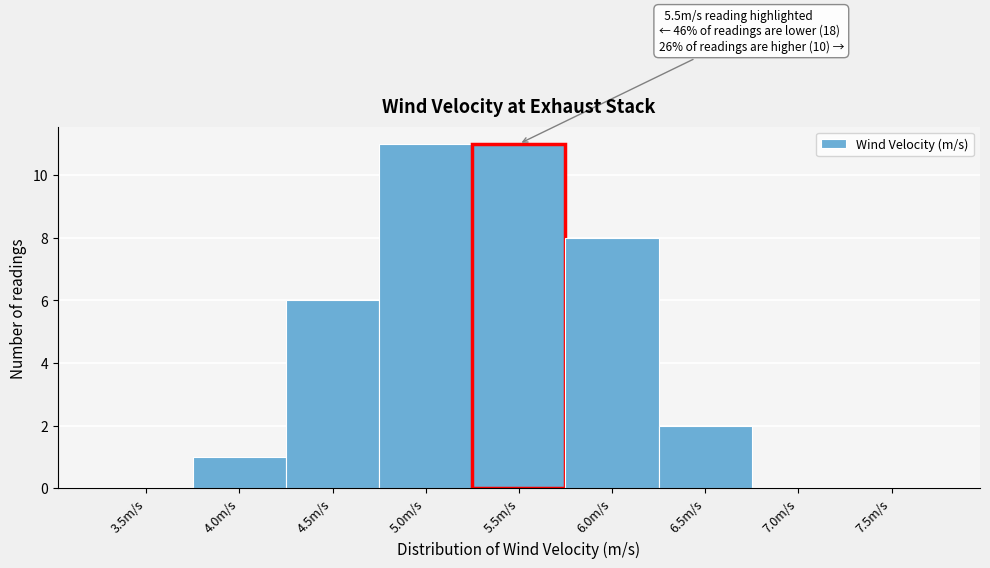

Reading right to left, extract all data points from this chart.

7.5m/s=0	7.0m/s=0	6.5m/s=2	6.0m/s=8	5.5m/s=11	5.0m/s=11	4.5m/s=6	4.0m/s=1	3.5m/s=0